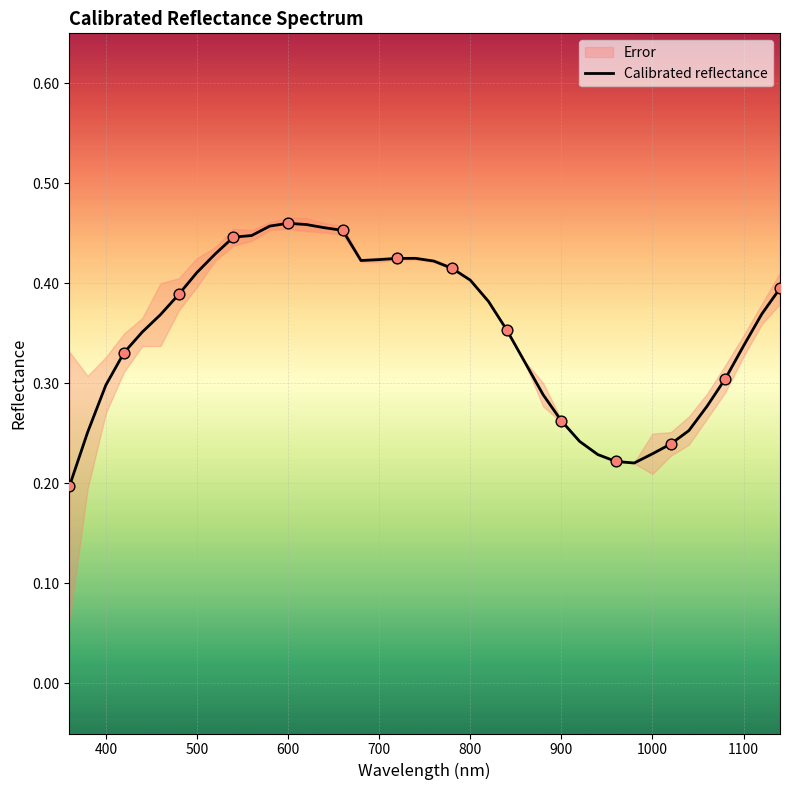

Is it true that Calibrated reflectance equals 0.3 at 700?

False